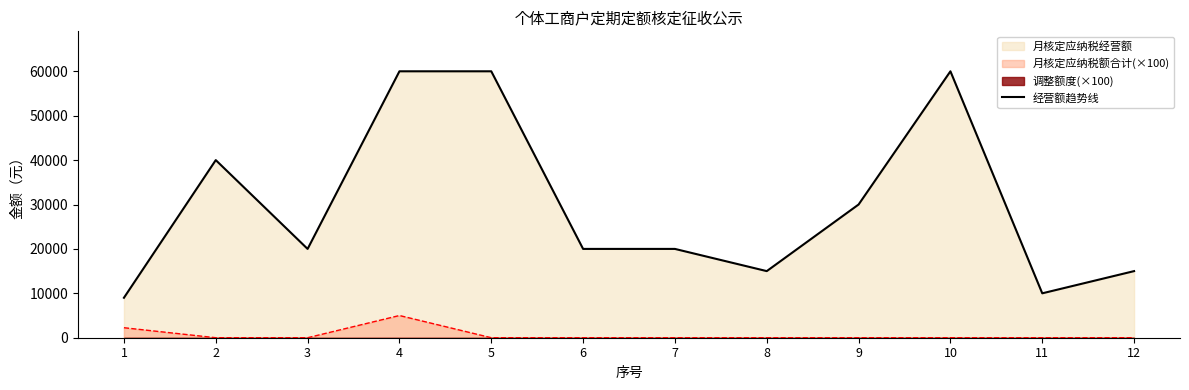

Reading left to right, transcribe all the data shown in this chart.

1=9000	2=40000	3=20000	4=60000	5=60000	6=20000	7=20000	8=15000	9=30000	10=60000	11=10000	12=15000